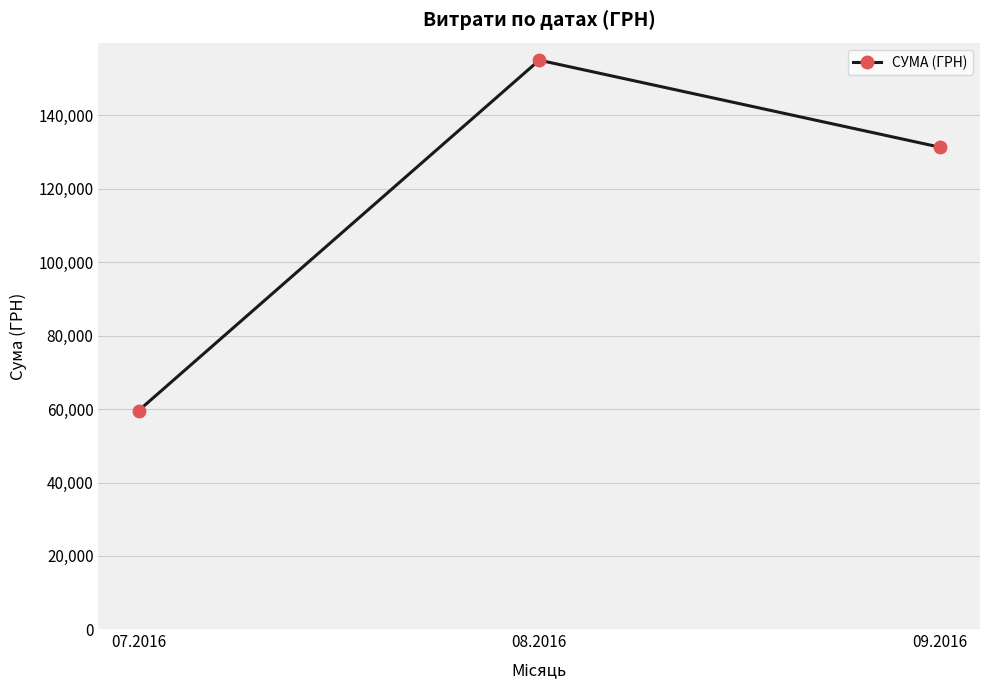

Which category has the lowest value across all series?

07.2016